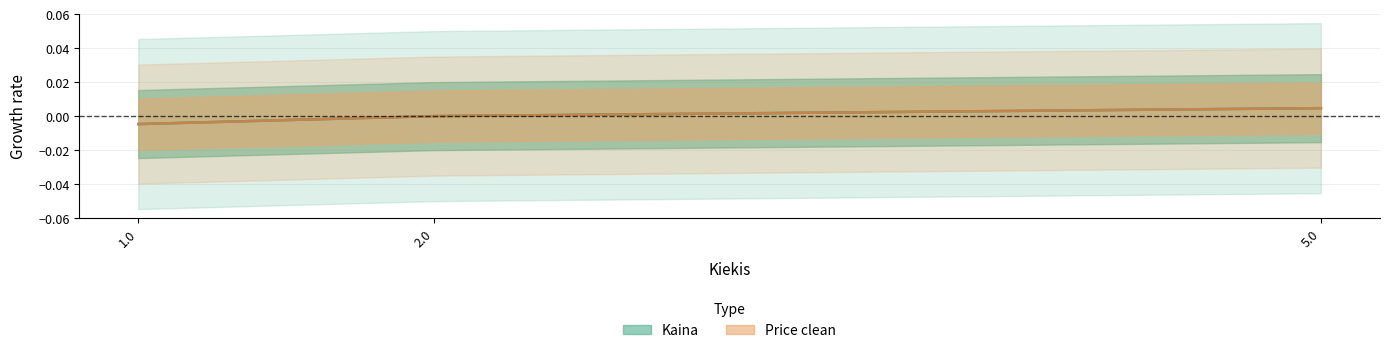

How many series are shown in this chart?

2